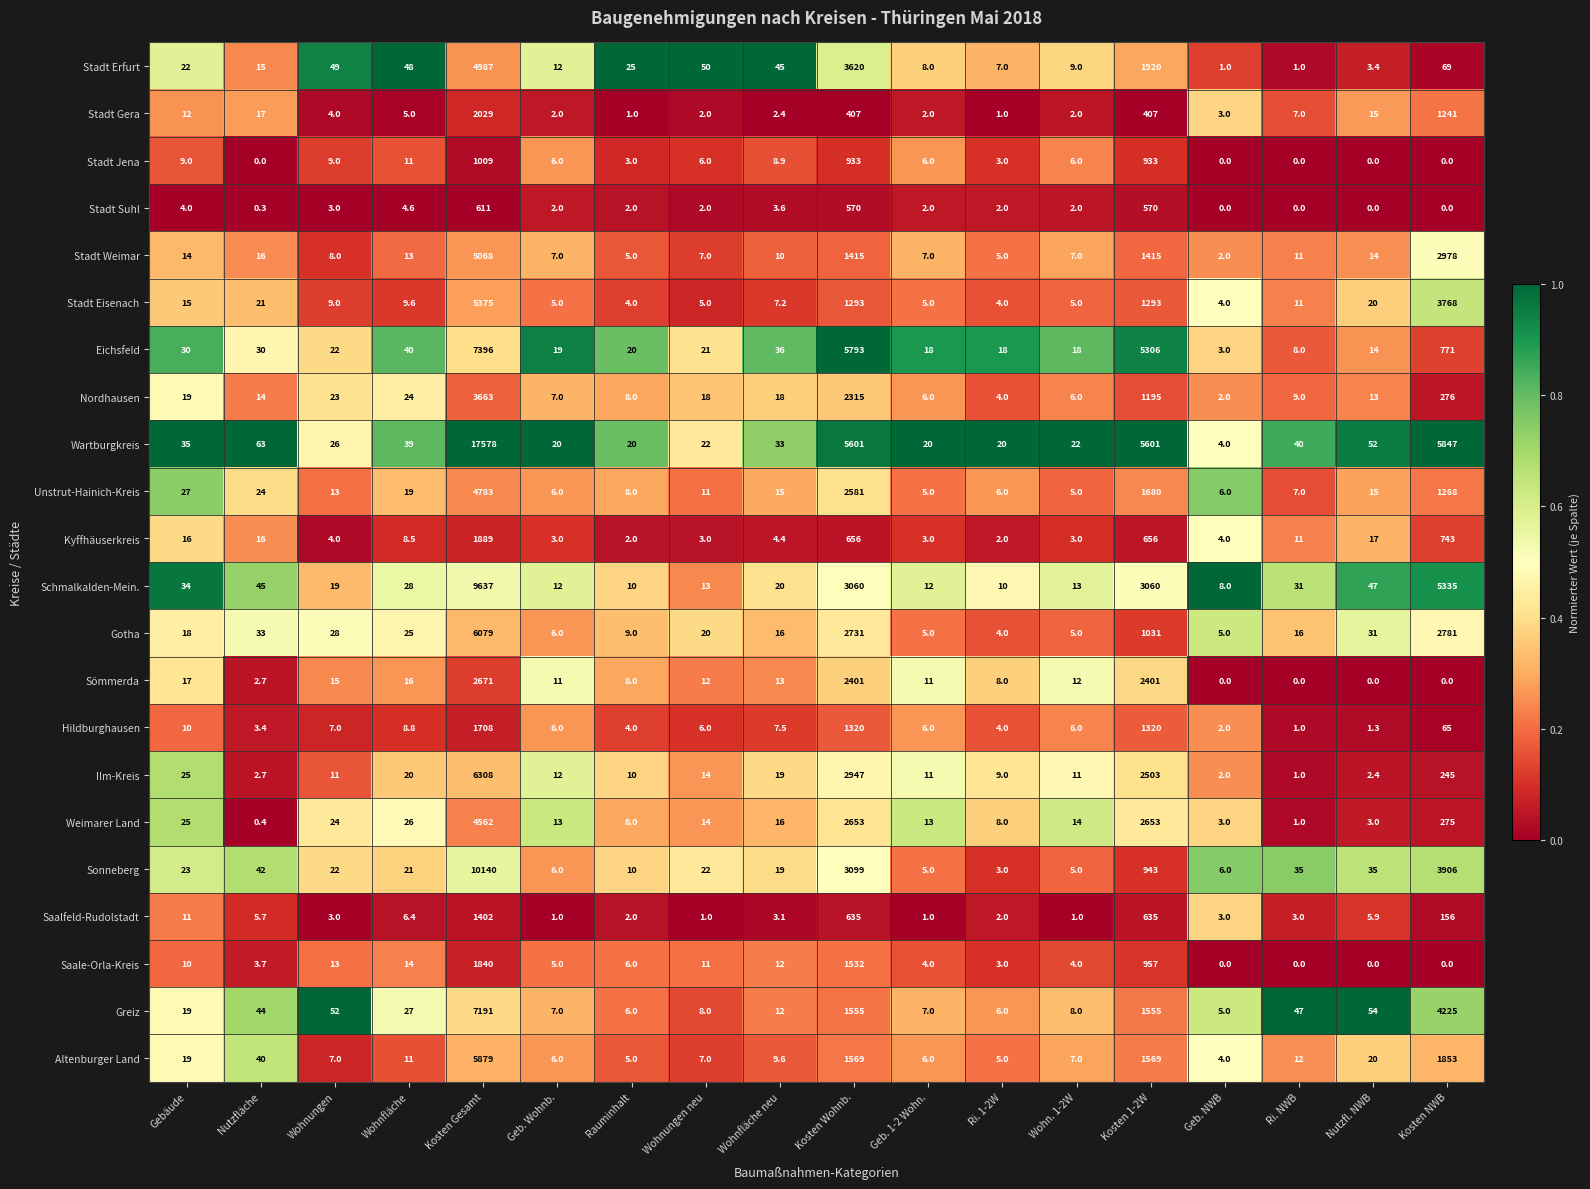

At how many categories does at least one series exceed 0?

18